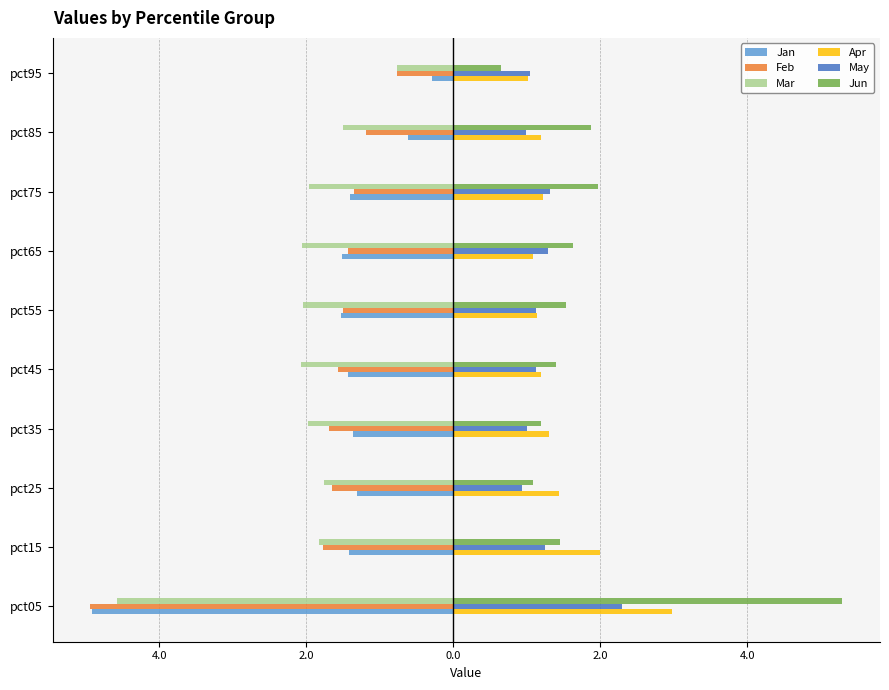

What is the difference between the maximum and minimum values in the Mar series?

3.8